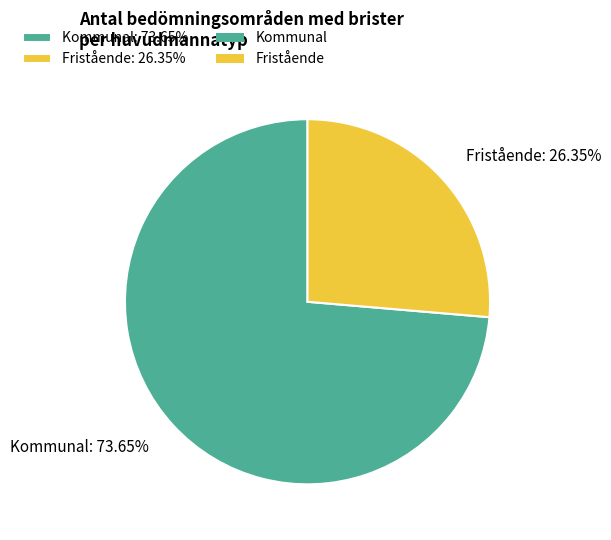

Is there any slice that represents more than half of the pie?

Yes